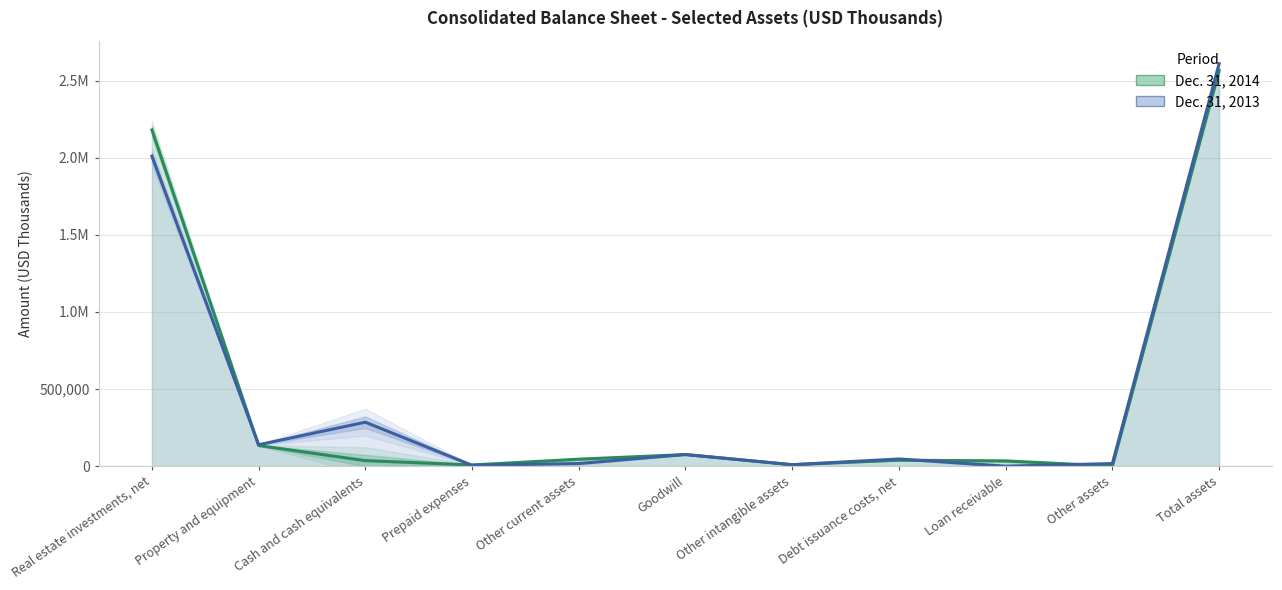

Which series ends up on top after the final intersection of Dec. 31, 2013 and Dec. 31, 2014?

Dec. 31, 2013